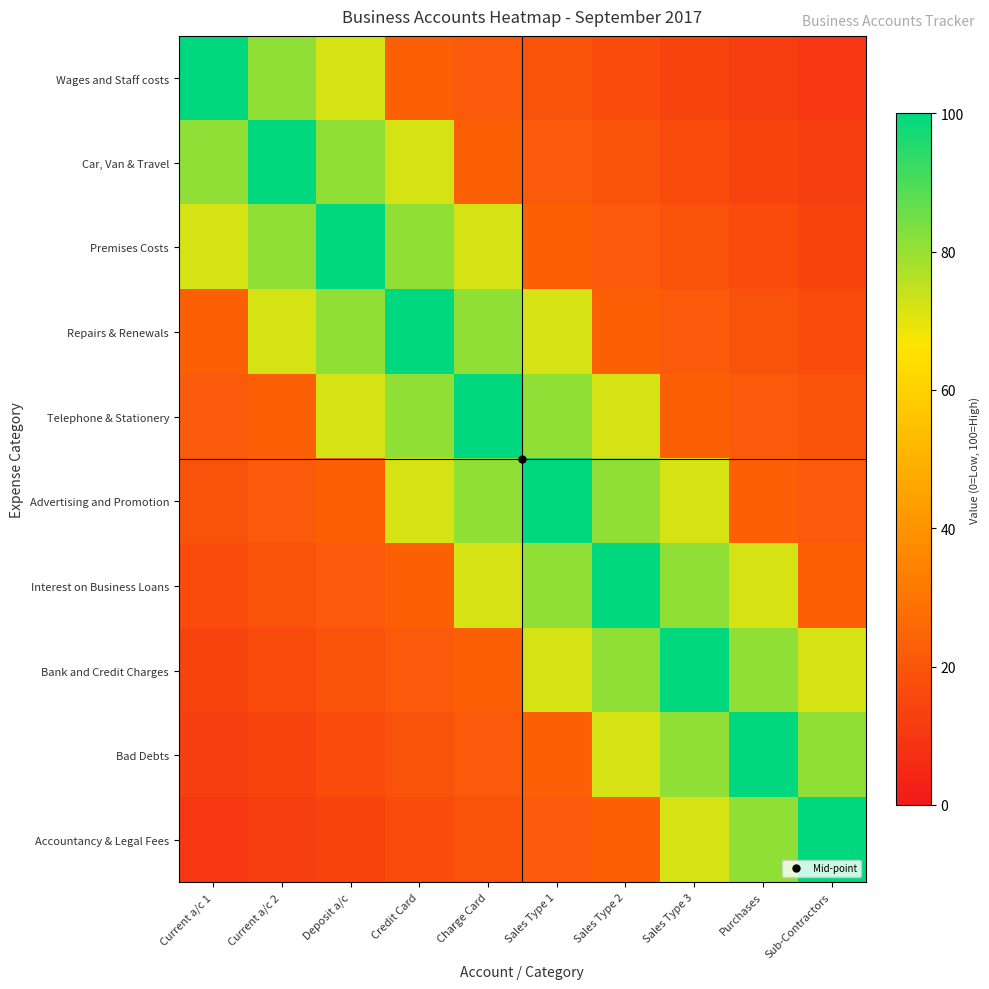

Reading right to left, extract all data points from this chart.

Wages and Staff costs: Sub-Contractors=10.0	Purchases=12.2	Sales Type 3=14.4	Sales Type 2=16.7	Sales Type 1=18.9	Charge Card=21.1	Credit Card=23.3	Deposit a/c=72.2	Current a/c 2=81.1	Current a/c 1=100.0
Car, Van & Travel: Sub-Contractors=12.2	Purchases=14.4	Sales Type 3=16.7	Sales Type 2=18.9	Sales Type 1=21.1	Charge Card=23.3	Credit Card=72.2	Deposit a/c=81.1	Current a/c 2=100.0	Current a/c 1=81.1
Premises Costs: Sub-Contractors=14.4	Purchases=16.7	Sales Type 3=18.9	Sales Type 2=21.1	Sales Type 1=23.3	Charge Card=72.2	Credit Card=81.1	Deposit a/c=100.0	Current a/c 2=81.1	Current a/c 1=72.2
Repairs & Renewals: Sub-Contractors=16.7	Purchases=18.9	Sales Type 3=21.1	Sales Type 2=23.3	Sales Type 1=72.2	Charge Card=81.1	Credit Card=100.0	Deposit a/c=81.1	Current a/c 2=72.2	Current a/c 1=23.3
Telephone & Stationery: Sub-Contractors=18.9	Purchases=21.1	Sales Type 3=23.3	Sales Type 2=72.2	Sales Type 1=81.1	Charge Card=100.0	Credit Card=81.1	Deposit a/c=72.2	Current a/c 2=23.3	Current a/c 1=21.1
Advertising and Promotion: Sub-Contractors=21.1	Purchases=23.3	Sales Type 3=72.2	Sales Type 2=81.1	Sales Type 1=100.0	Charge Card=81.1	Credit Card=72.2	Deposit a/c=23.3	Current a/c 2=21.1	Current a/c 1=18.9
Interest on Business Loans: Sub-Contractors=23.3	Purchases=72.2	Sales Type 3=81.1	Sales Type 2=100.0	Sales Type 1=81.1	Charge Card=72.2	Credit Card=23.3	Deposit a/c=21.1	Current a/c 2=18.9	Current a/c 1=16.7
Bank and Credit Charges: Sub-Contractors=72.2	Purchases=81.1	Sales Type 3=100.0	Sales Type 2=81.1	Sales Type 1=72.2	Charge Card=23.3	Credit Card=21.1	Deposit a/c=18.9	Current a/c 2=16.7	Current a/c 1=14.4
Bad Debts: Sub-Contractors=81.1	Purchases=100.0	Sales Type 3=81.1	Sales Type 2=72.2	Sales Type 1=23.3	Charge Card=21.1	Credit Card=18.9	Deposit a/c=16.7	Current a/c 2=14.4	Current a/c 1=12.2
Accountancy & Legal Fees: Sub-Contractors=100.0	Purchases=81.1	Sales Type 3=72.2	Sales Type 2=23.3	Sales Type 1=21.1	Charge Card=18.9	Credit Card=16.7	Deposit a/c=14.4	Current a/c 2=12.2	Current a/c 1=10.0